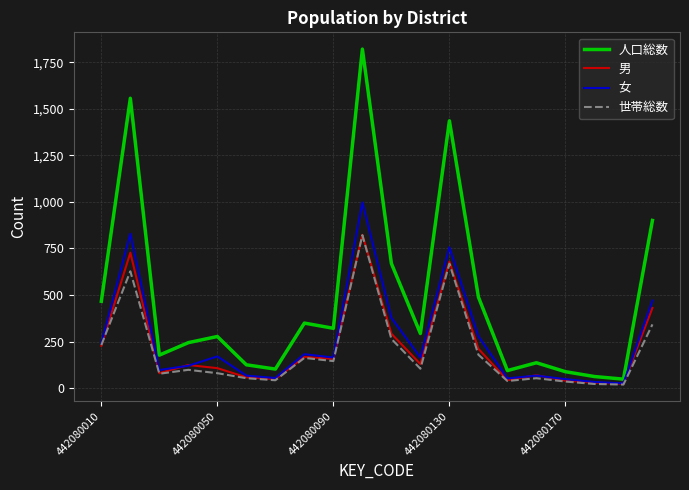

Which series has the largest range (max minus min)?

人口総数